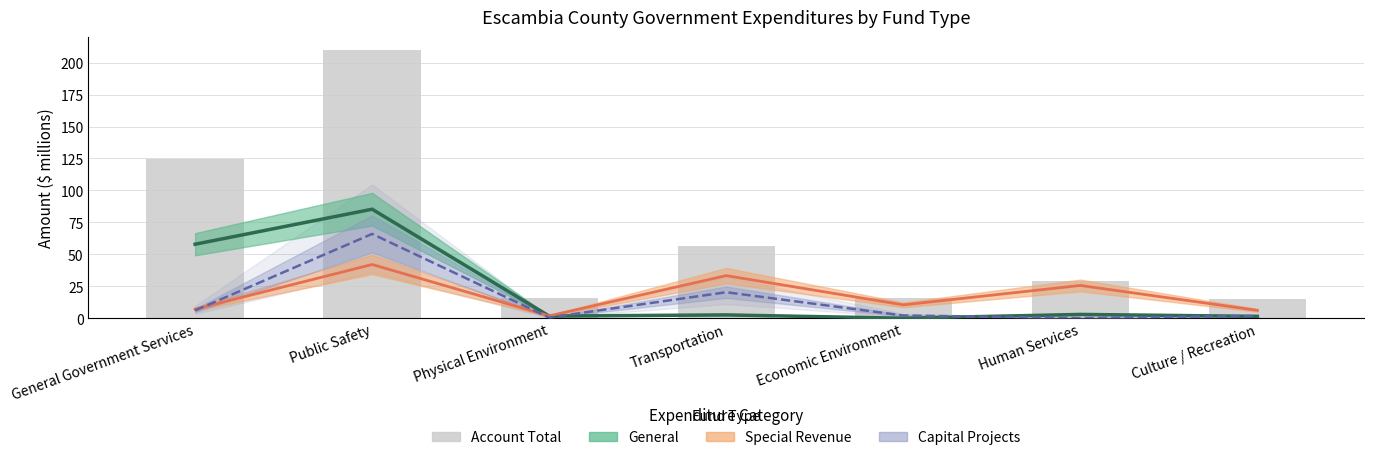

True or false: the data shows 3.2 at Culture / Recreation.

False